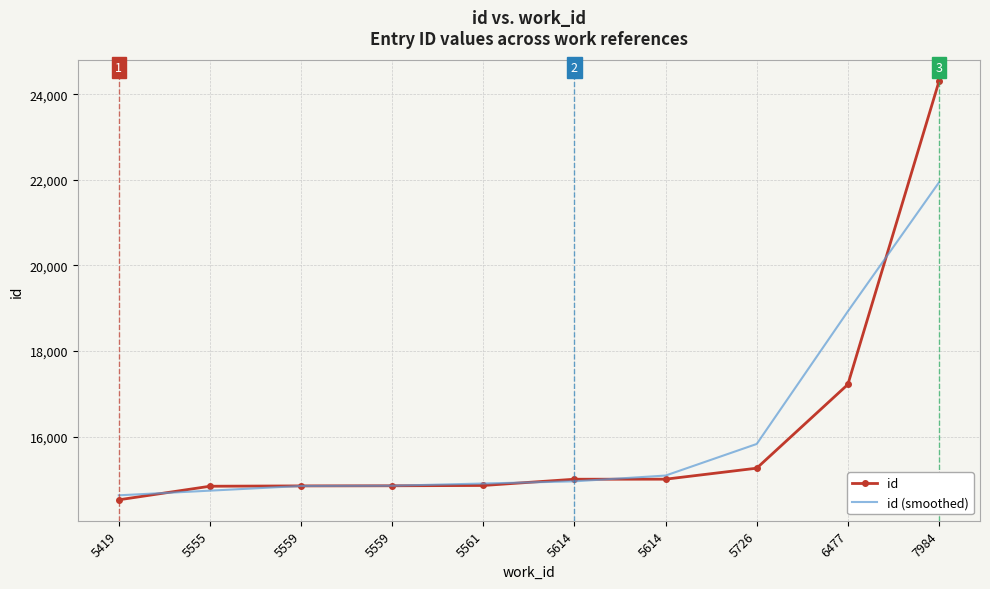

What are all the series names shown in the legend?

id, id (smoothed)